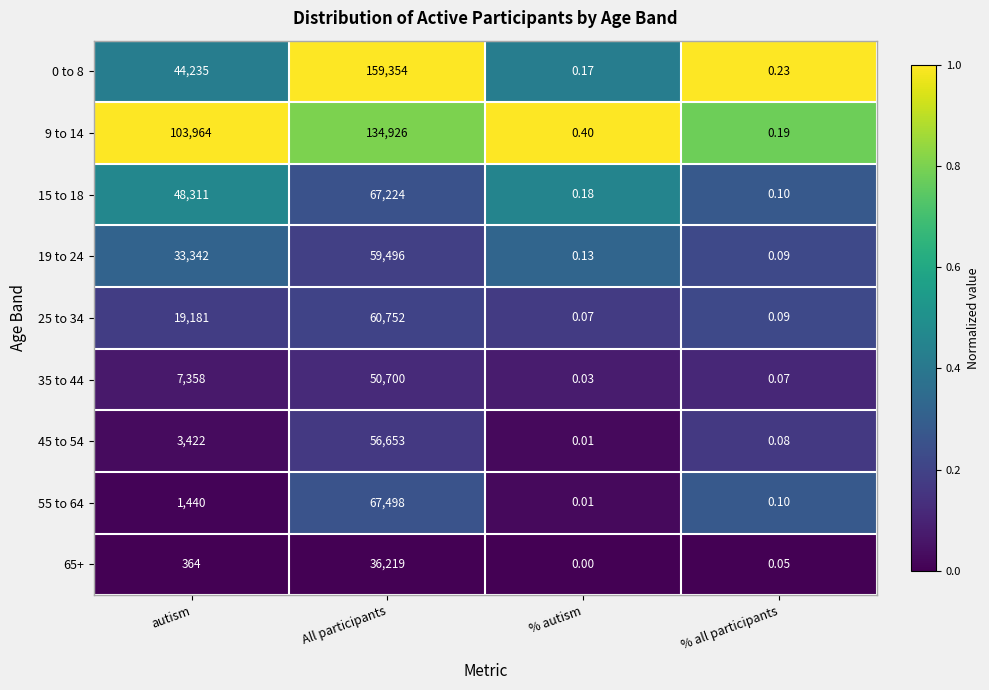

At which label does 35 to 44 reach its peak?

All participants